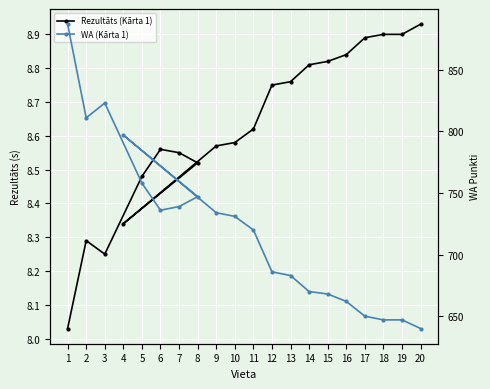

True or false: Rezultāts (Kārta 1) and WA (Kārta 1) cross at least once.

False